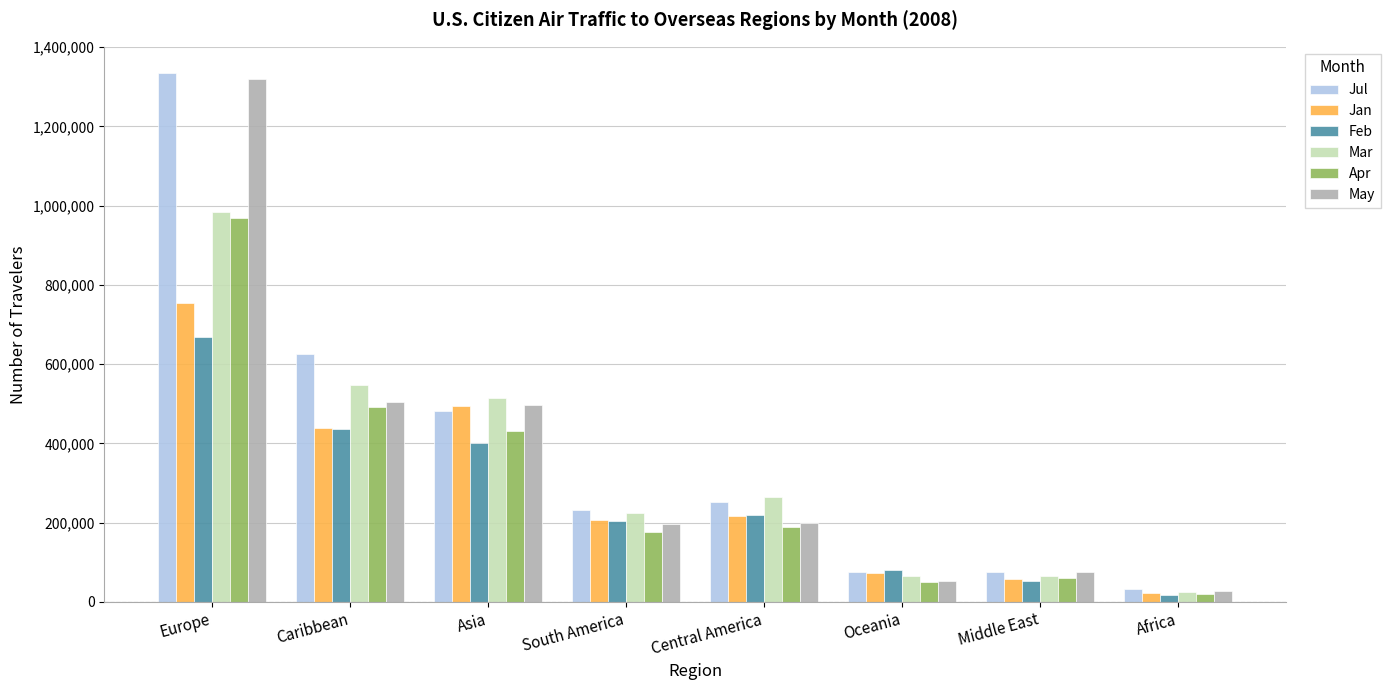

Between South America and Oceania, which series saw the biggest shift?

Mar